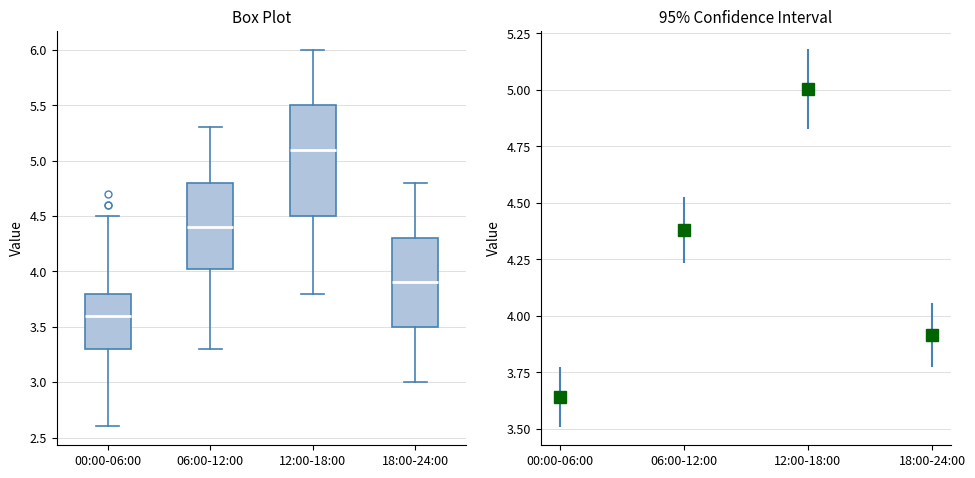

Which box is the tallest, from its lower edge to its upper edge?

12:00-18:00